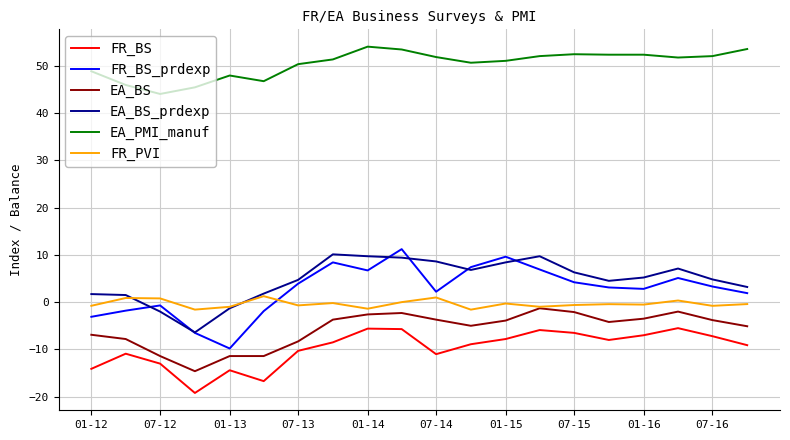

What is the highest value of the FR_BS series?

-5.5